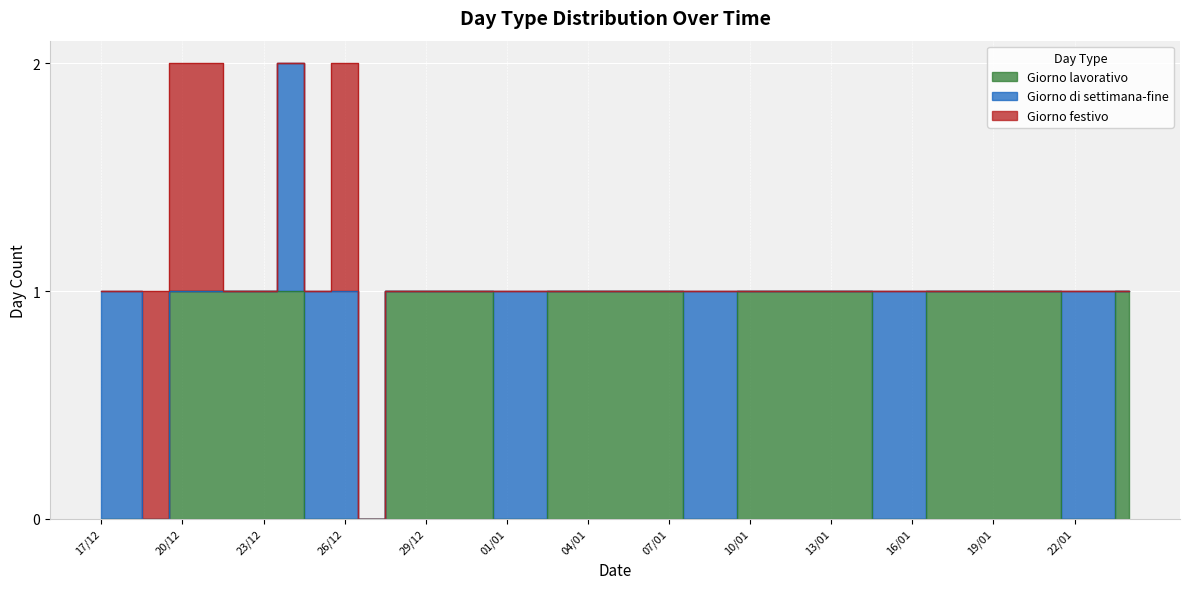

What is the value of the Giorno lavorativo point at the 4th from the left?

1